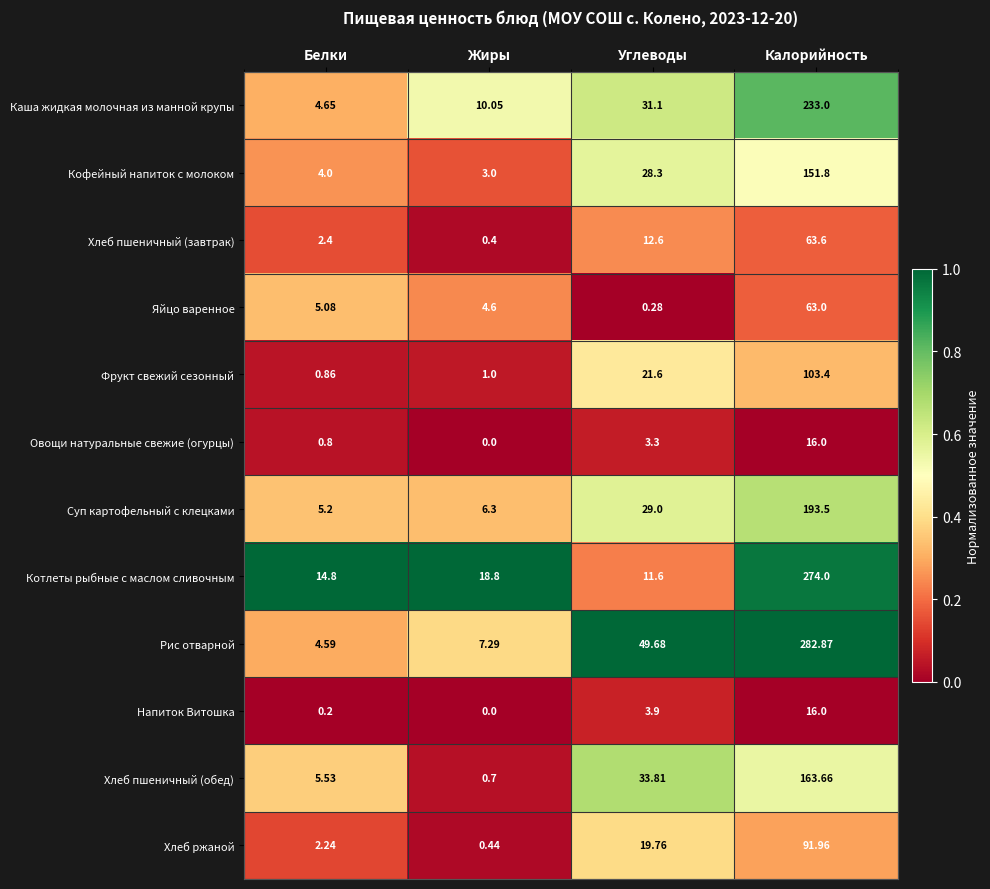

Which label corresponds to the smallest value in the chart?

Жиры